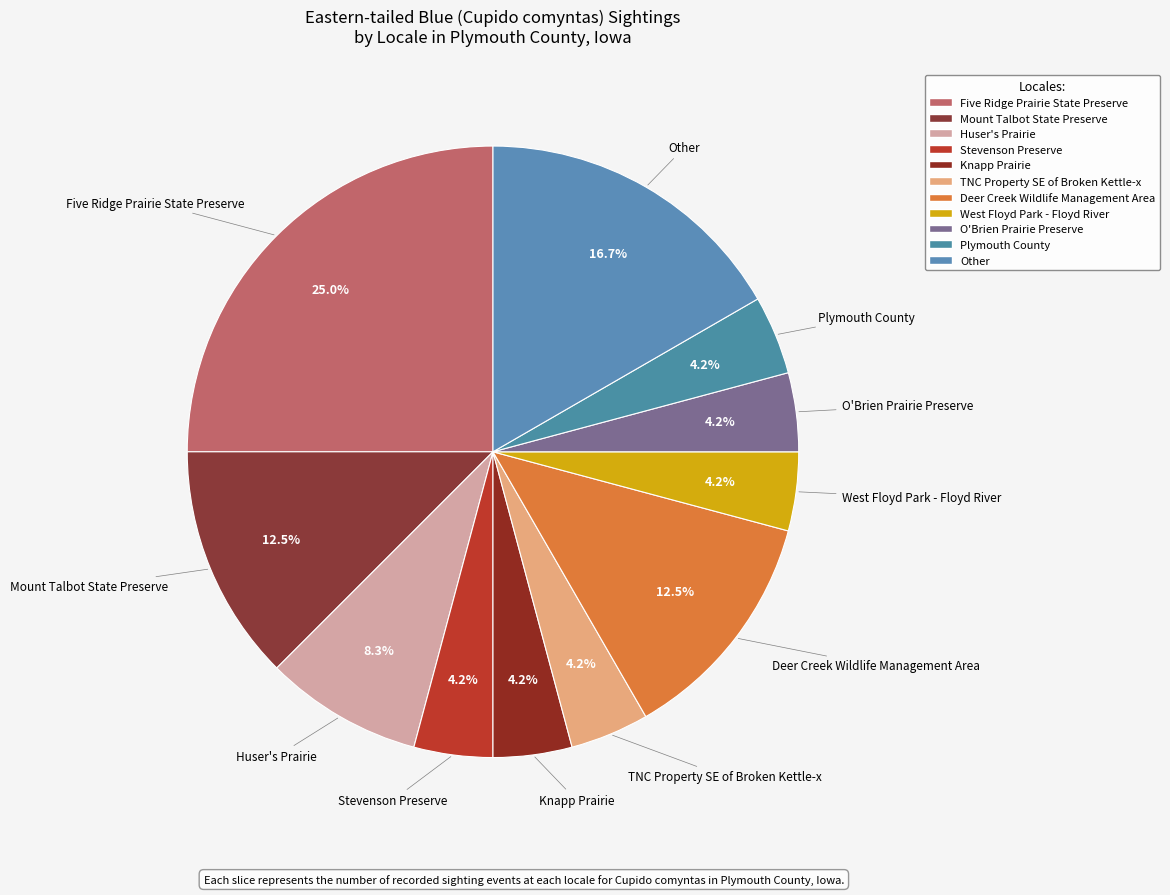

Which category has the smallest portion of the pie?

Stevenson Preserve